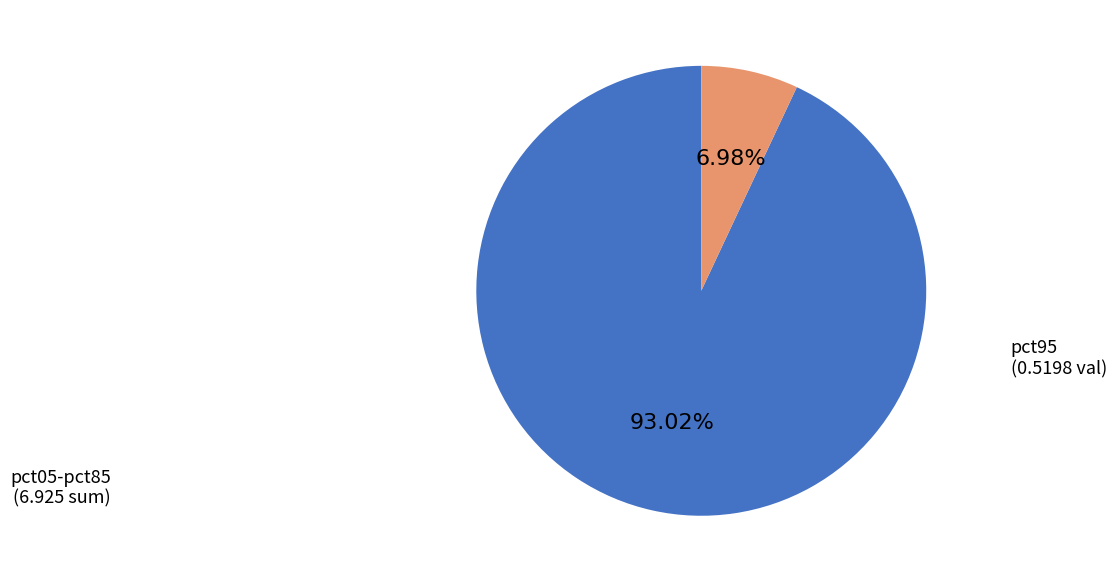

Is there any slice that represents more than half of the pie?

Yes